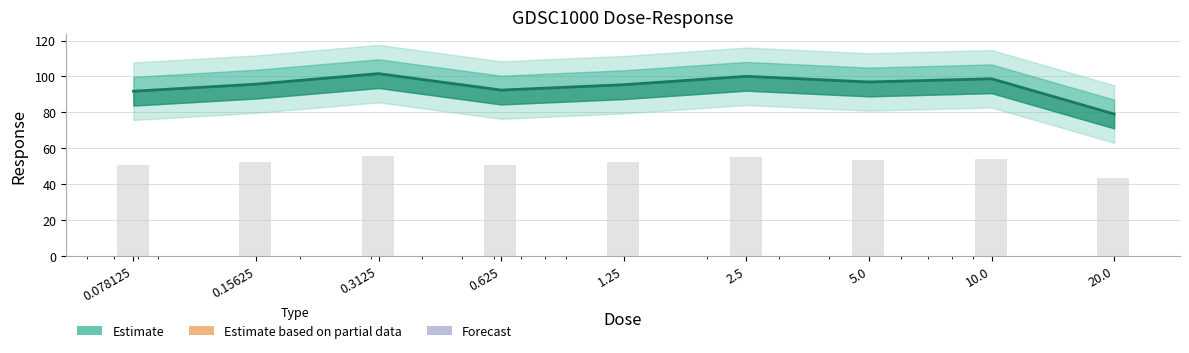

Reading left to right, what are all the values shown in this chart?

0.078125=91.8	0.15625=95.7	0.3125=101.6	0.625=92.4	1.25=95.4	2.5=100.1	5.0=96.9	10.0=98.7	20.0=79.1